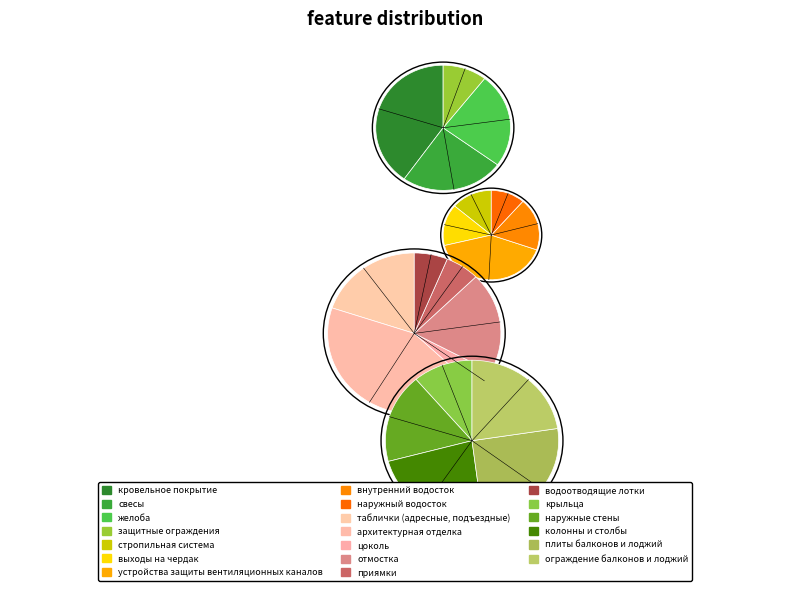

What percentage do внутренний водосток and отмостка together represent?

8.7%